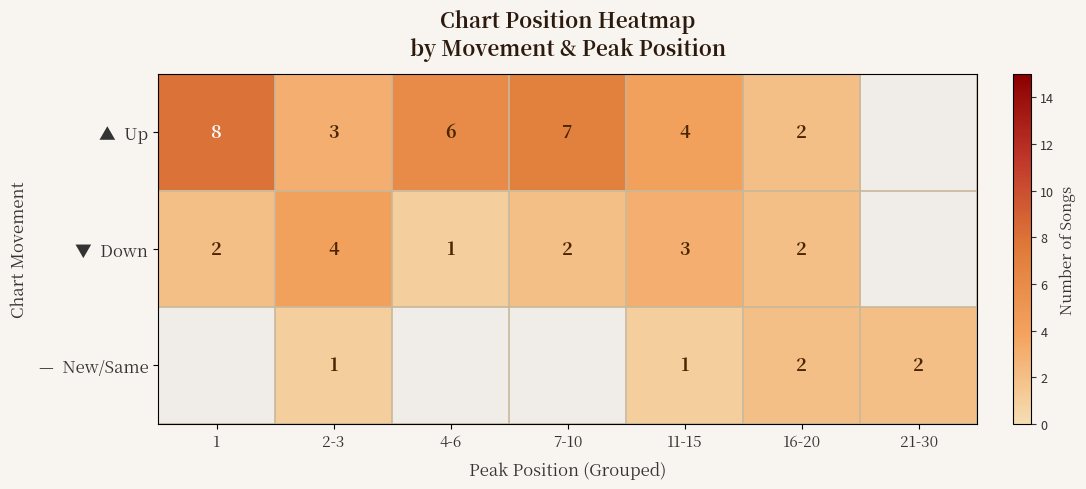

What is the total value across all series at 11-15?

8